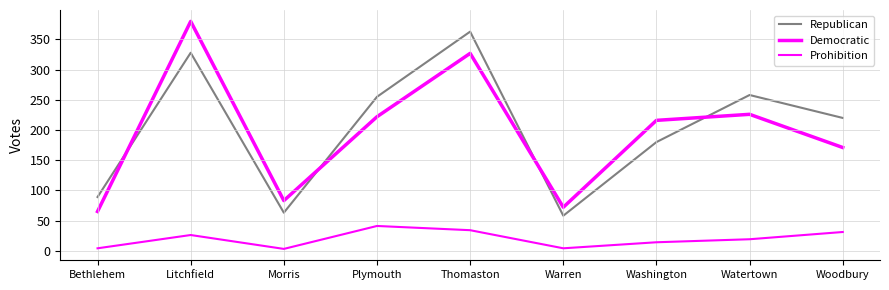

Is this an area chart (filled region under the line)?

No